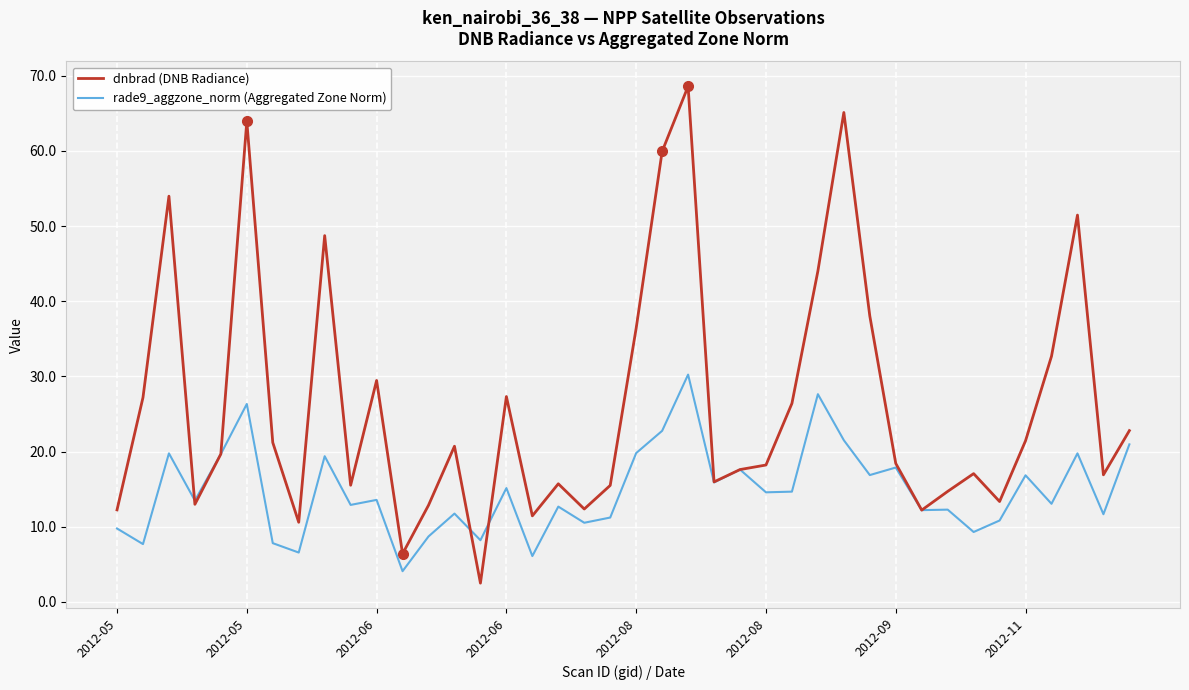

Which series has the largest range (max minus min)?

dnbrad (DNB Radiance)